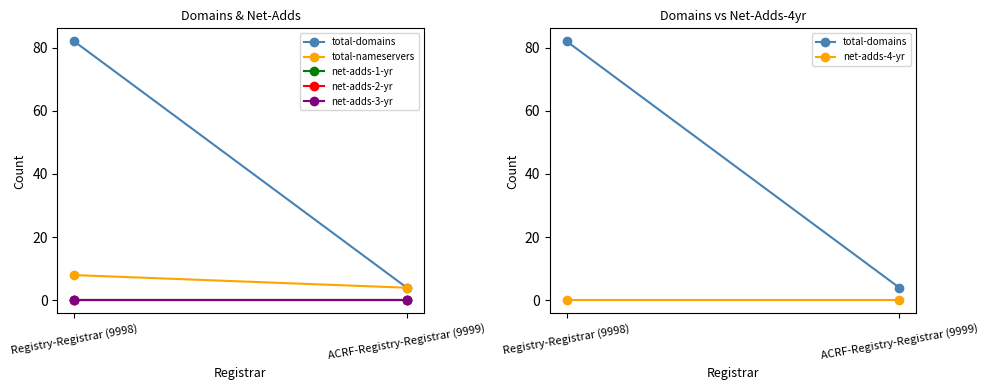

At which label does net-adds-1-yr reach its peak?

Registry-Registrar (9998)